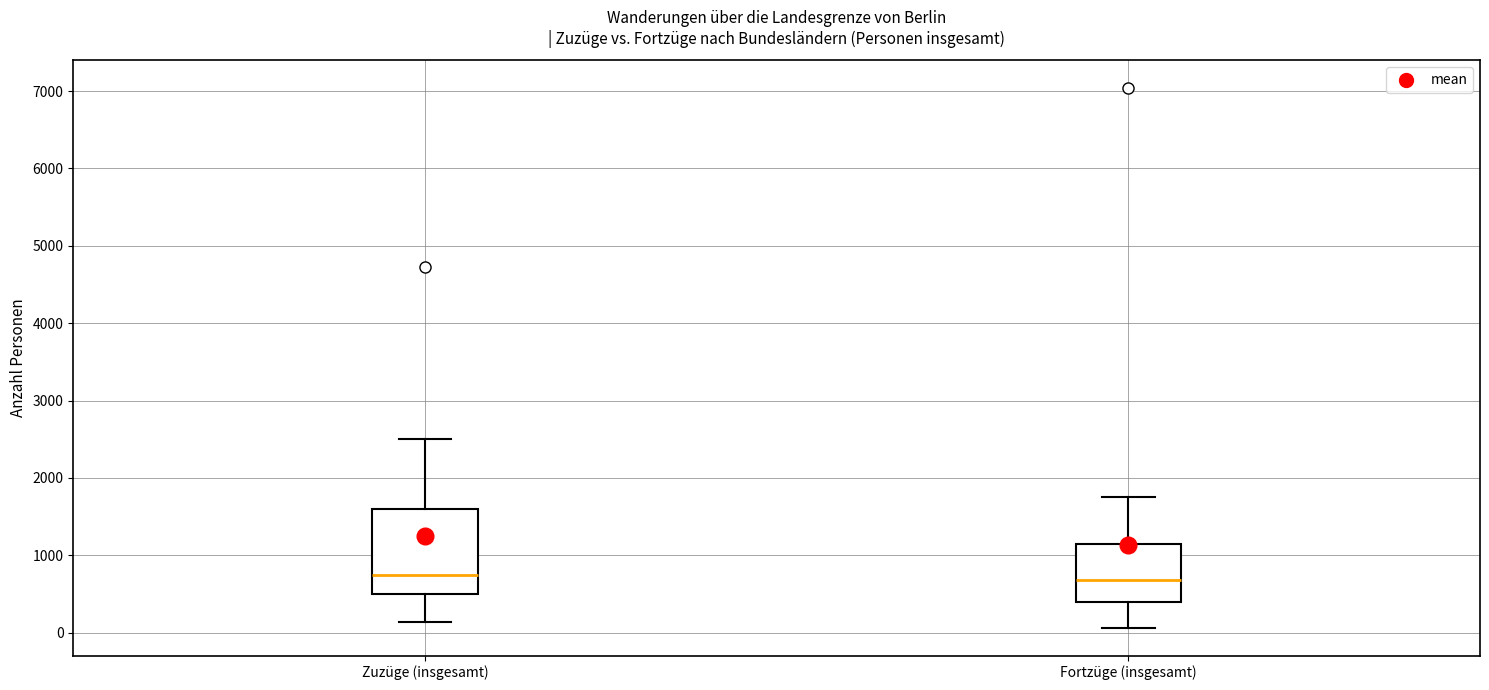

Comparing the boxes themselves (not the whiskers), which one is the tallest?

Zuzüge (insgesamt)